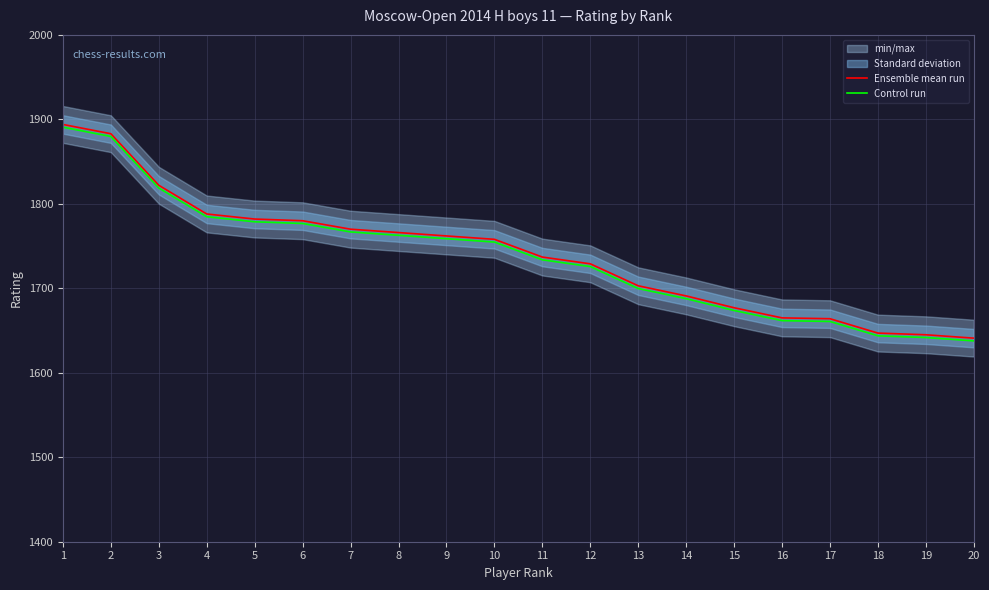

How many values in the Ensemble mean run series exceed 1758?

9